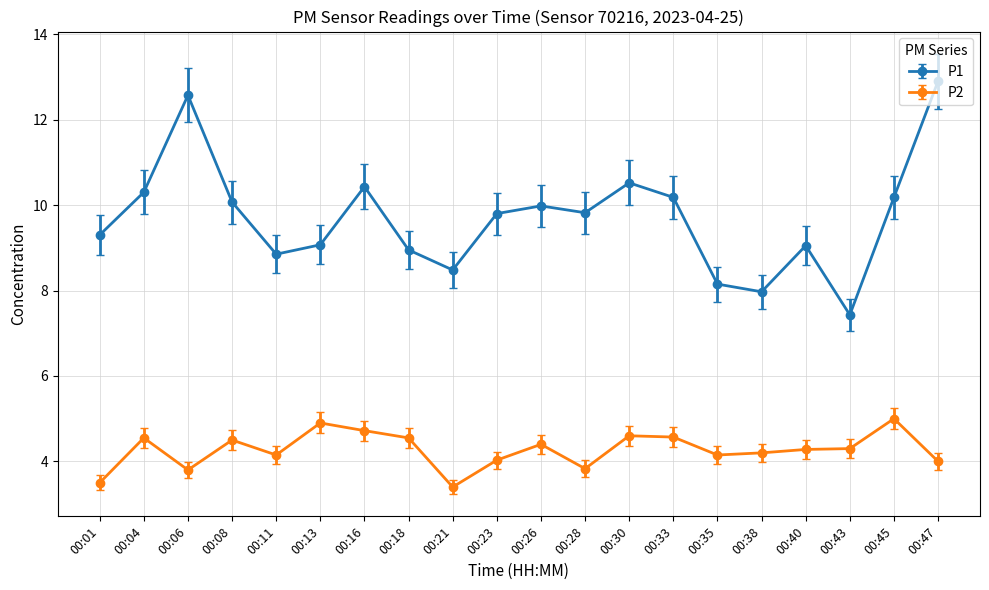

What is the difference between the highest and lowest values at 00:38?

3.8